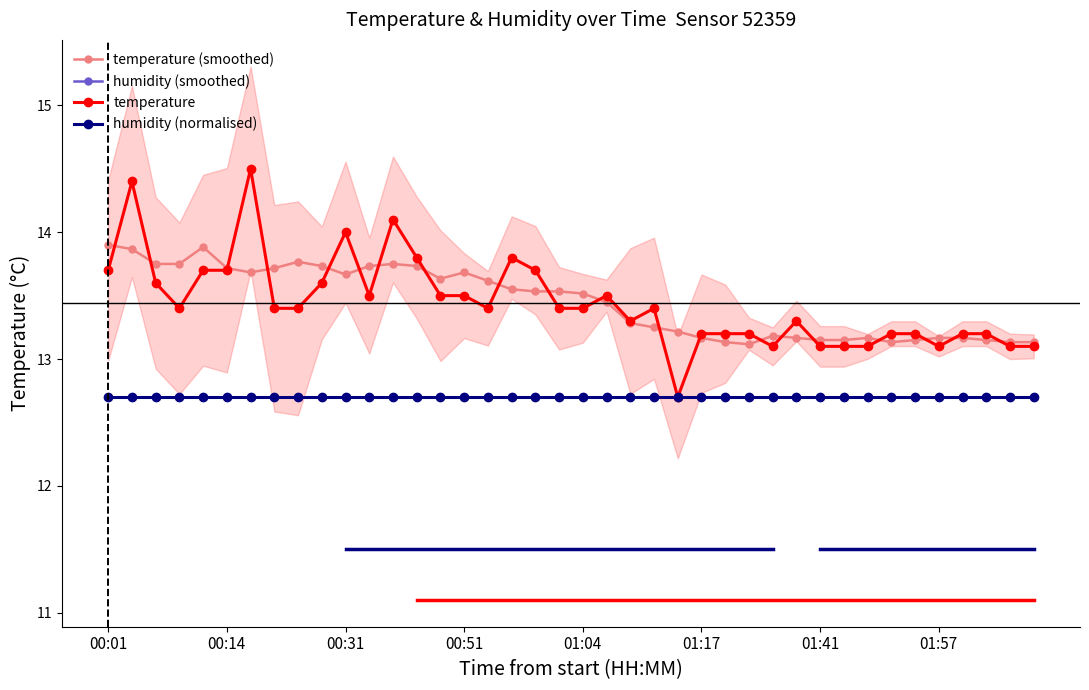

What is the value of the temperature point at the 27th from the left?

13.2